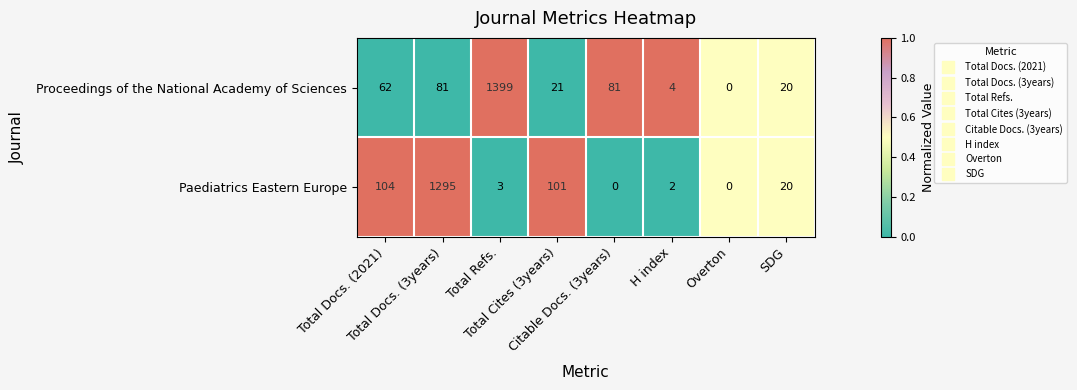

Rank the series by their average value, from highest to lowest.

Proceedings of the National Academy of Sciences, Paediatrics Eastern Europe